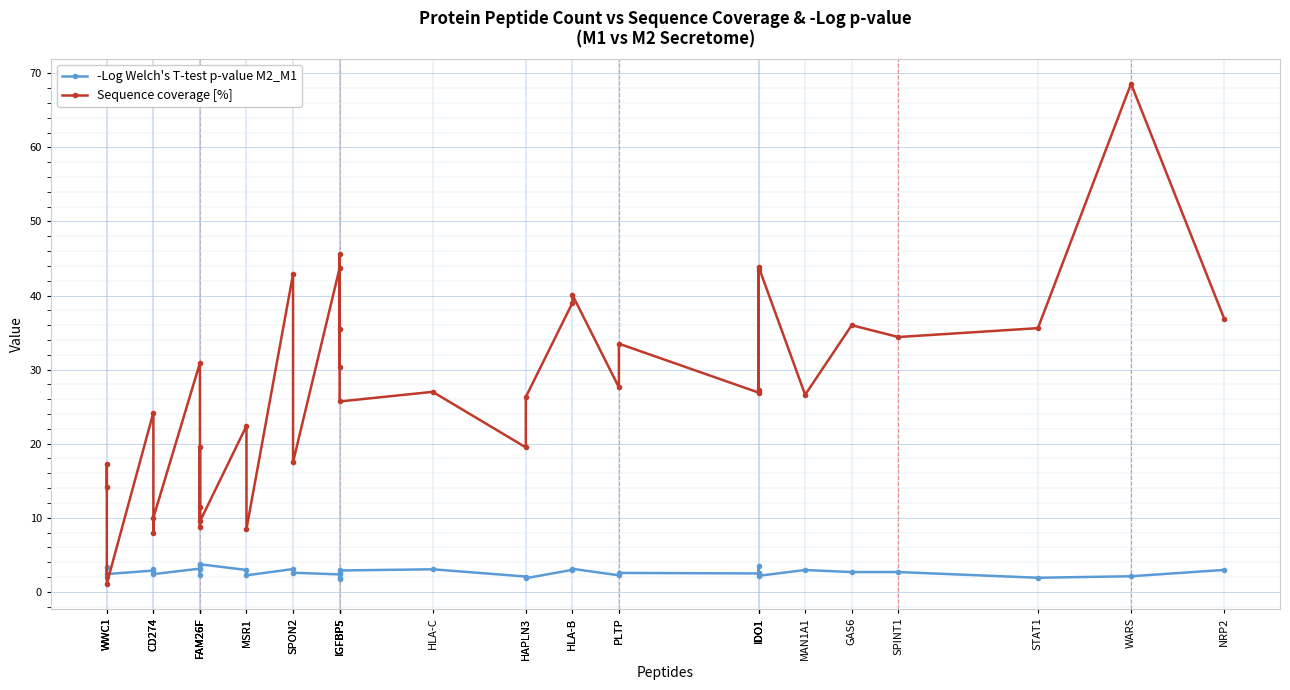

Where do Sequence coverage [%] and -Log Welch's T-test p-value M2_M1 first cross each other?

WWC1 and WWC1